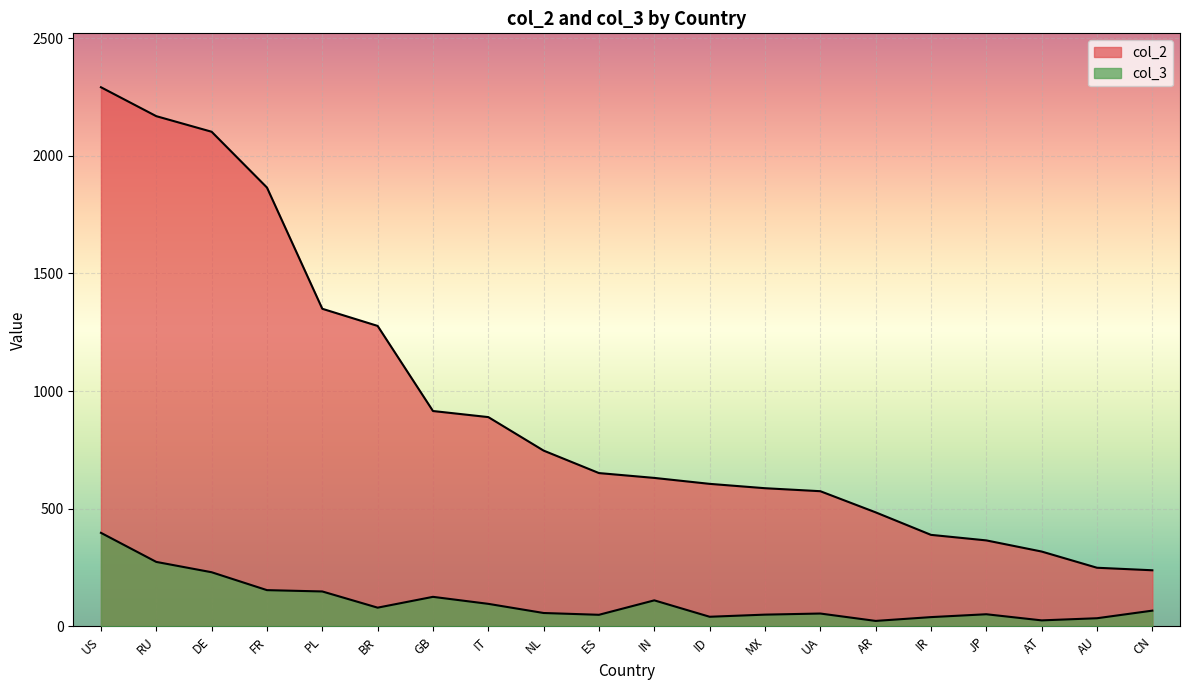

What is the value of the col_2 point at the 12th from the left?

605.7